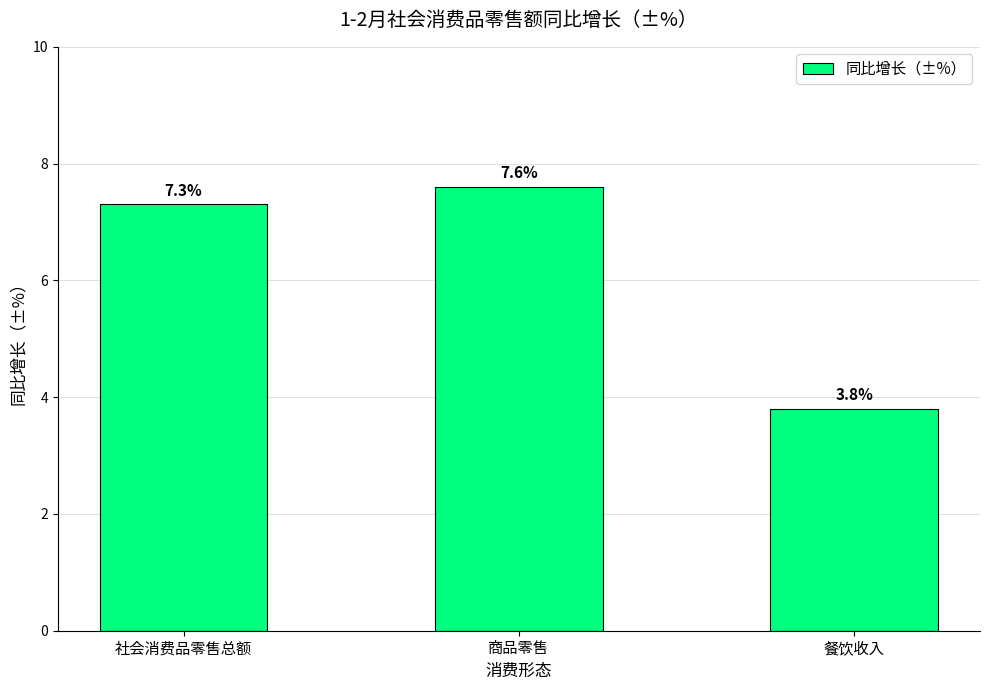

How many values are below 7?

1